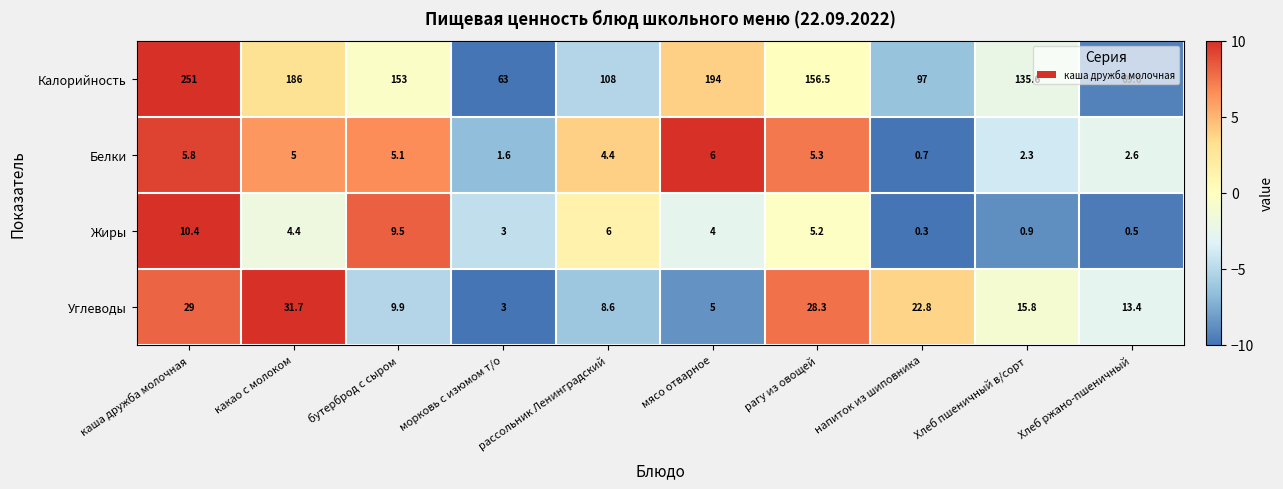

How many distinct data groups are displayed?

4